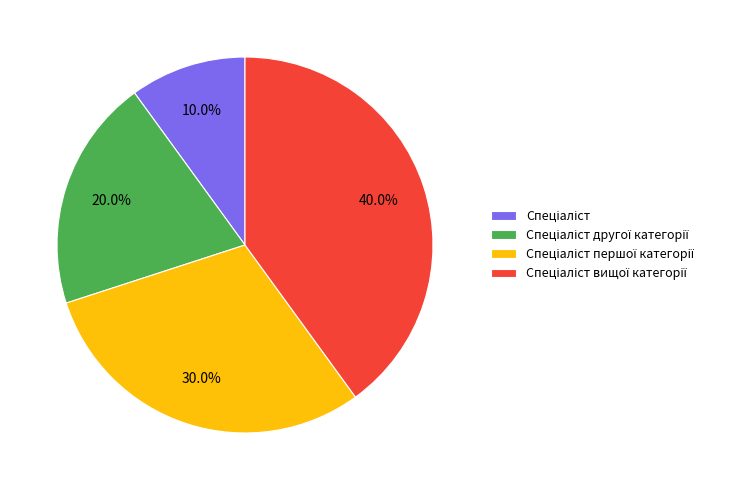

Is there any slice that represents more than half of the pie?

No